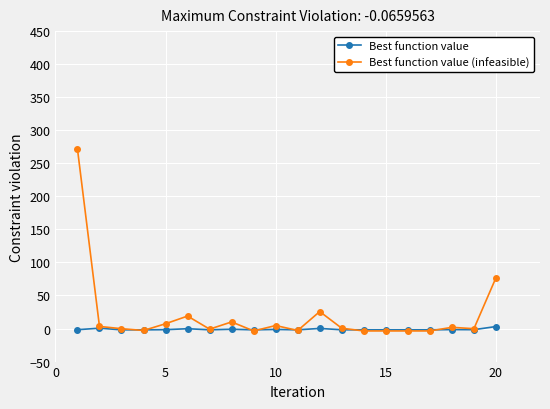

How many series are shown in this chart?

2